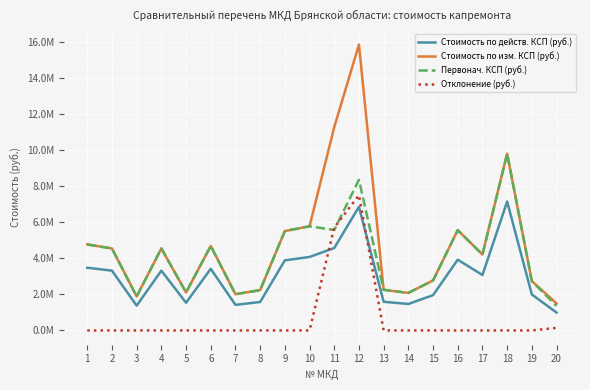

Which category has the highest value in the Стоимость по изм. КСП (руб.) series?

12